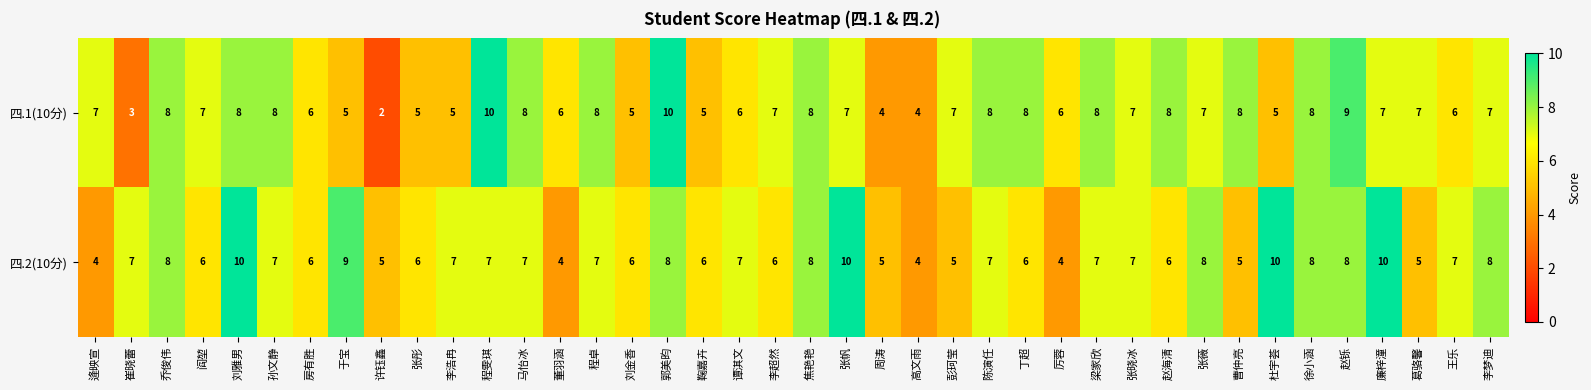

Which series has the largest total across all categories?

四.2(10分)